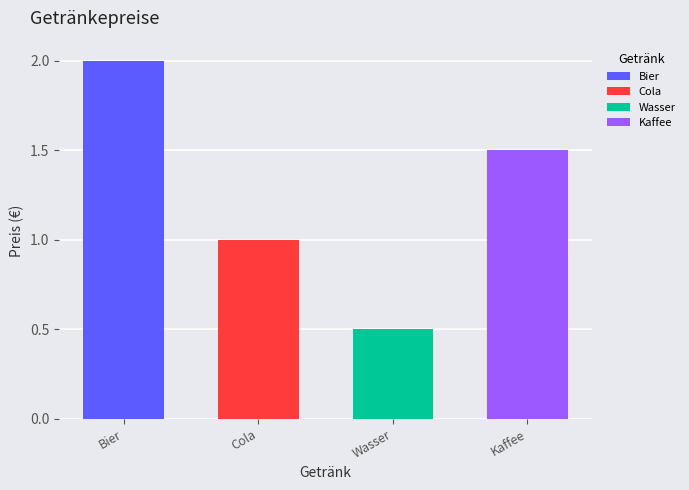

What is the greatest value displayed?

2.0